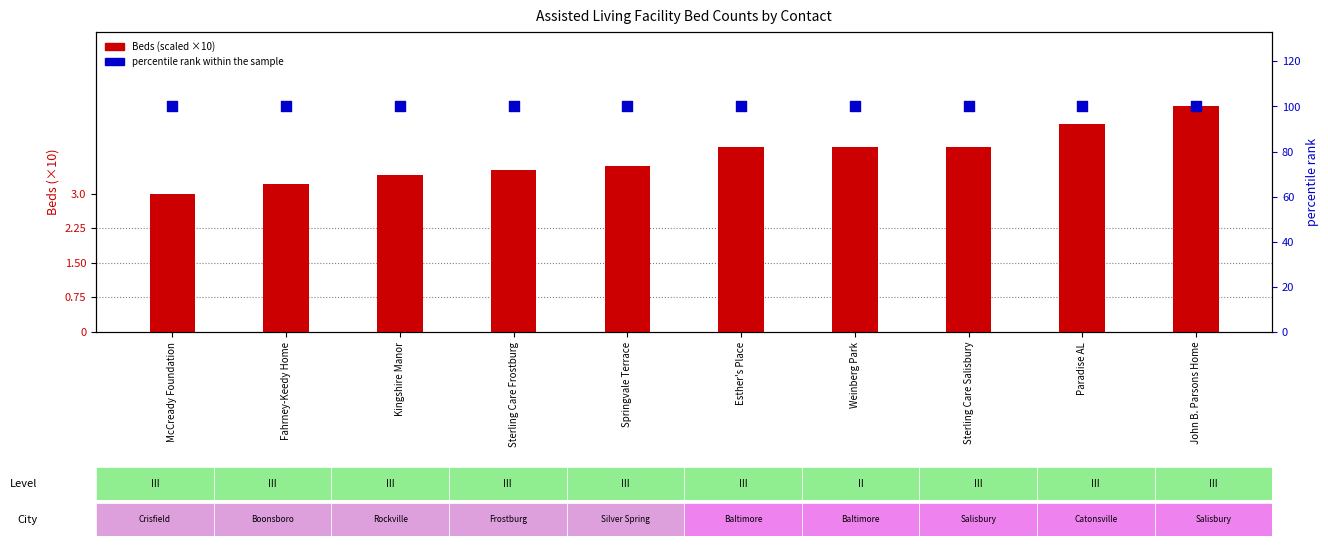

At which category is the sum across all series the highest?

John B. Parsons Home